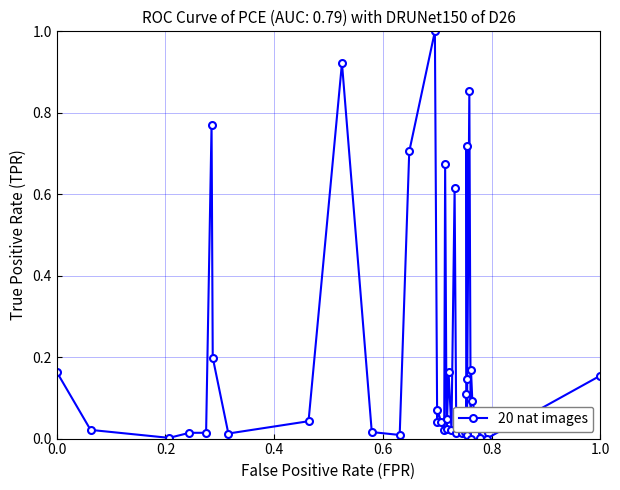

What is the greatest value displayed?

1.0